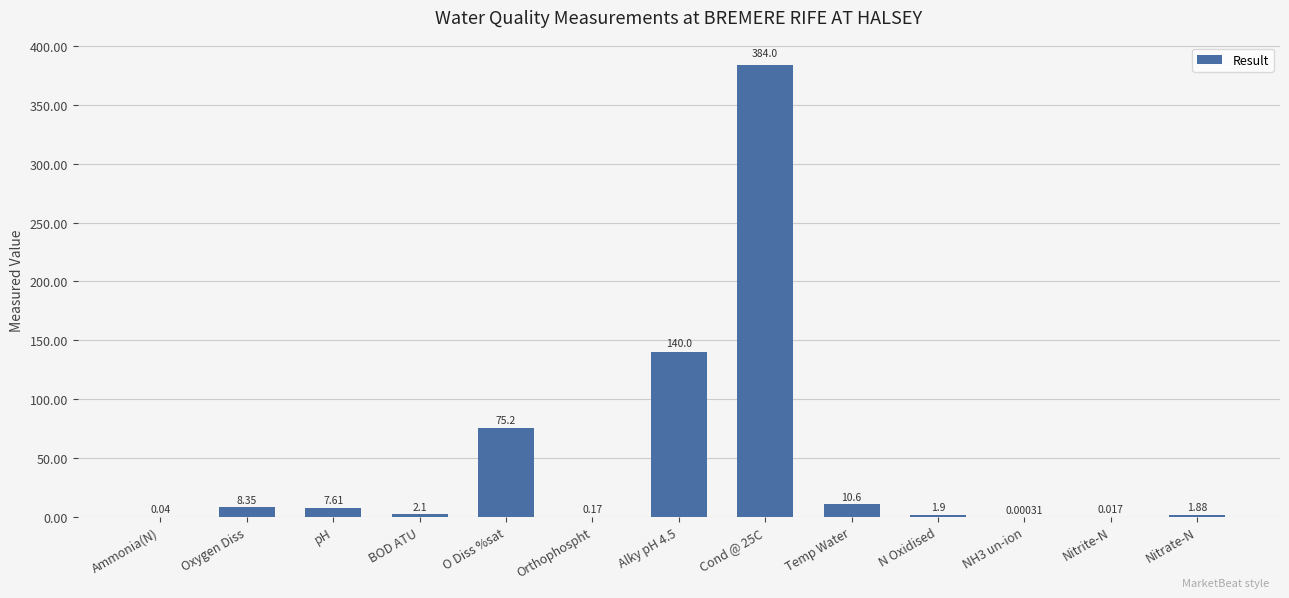

What is the sum of the values at Ammonia(N) and O Diss %sat?

75.2